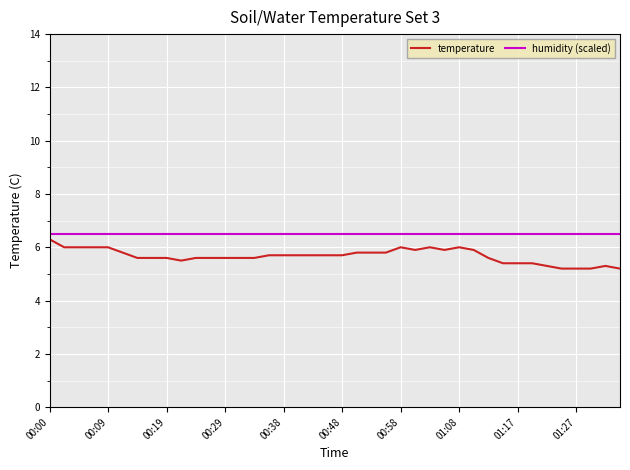

Rank the series by their maximum value, from lowest to highest.

temperature, humidity (scaled)